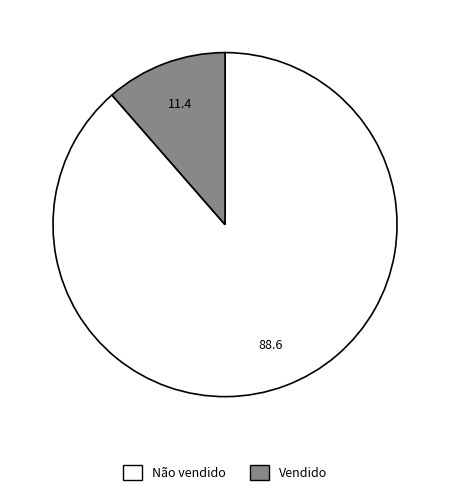

Does any single category account for the majority?

Yes